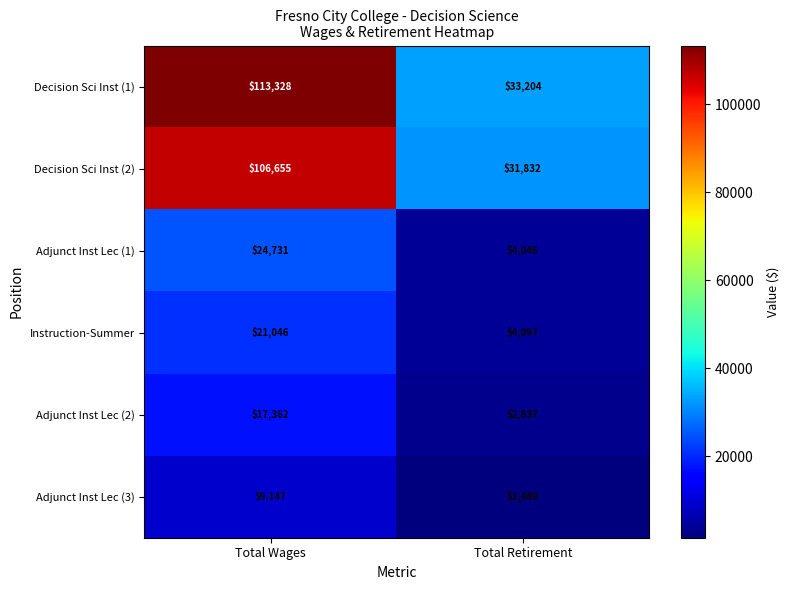

What is the sum of the Instruction-Summer values at Total Retirement and Total Wages?

25143